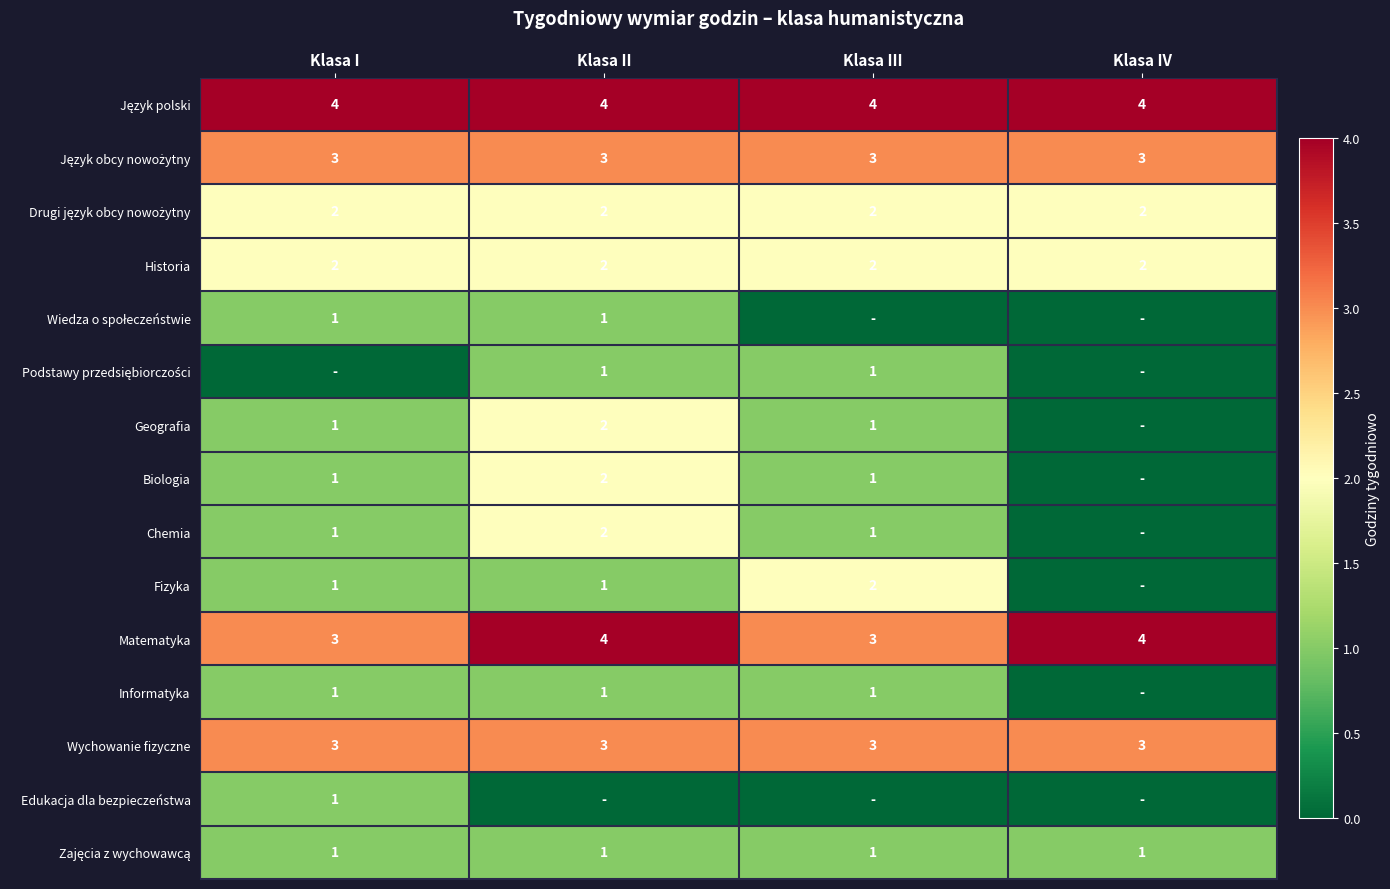

True or false: Geografia has a value of 1 at Klasa II.

False